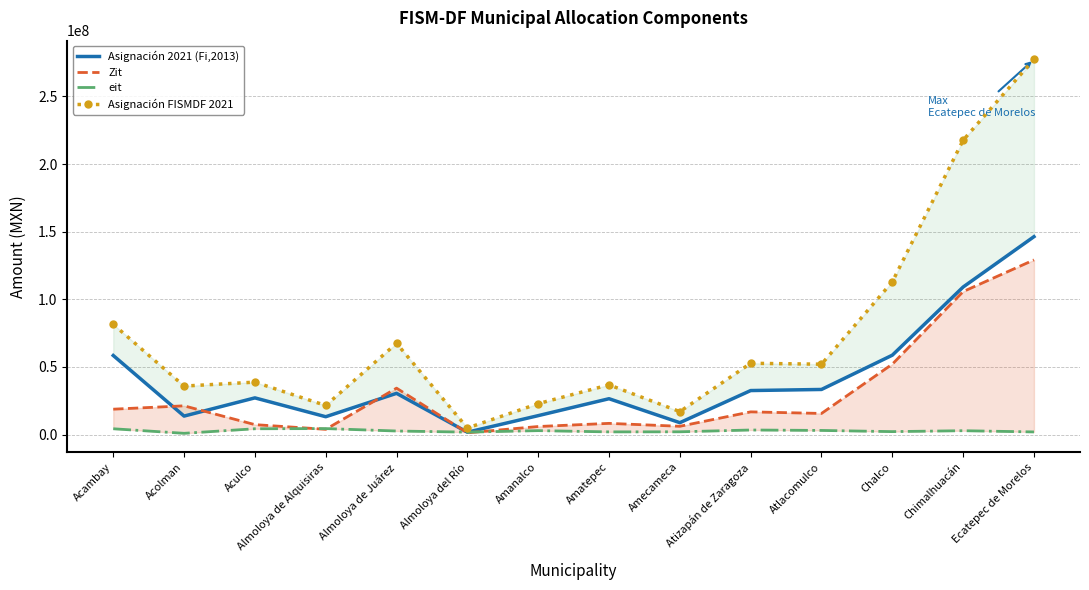

Rank the series by their maximum value, from lowest to highest.

eit, Zit, Asignación 2021 (Fi,2013), Asignación FISMDF 2021